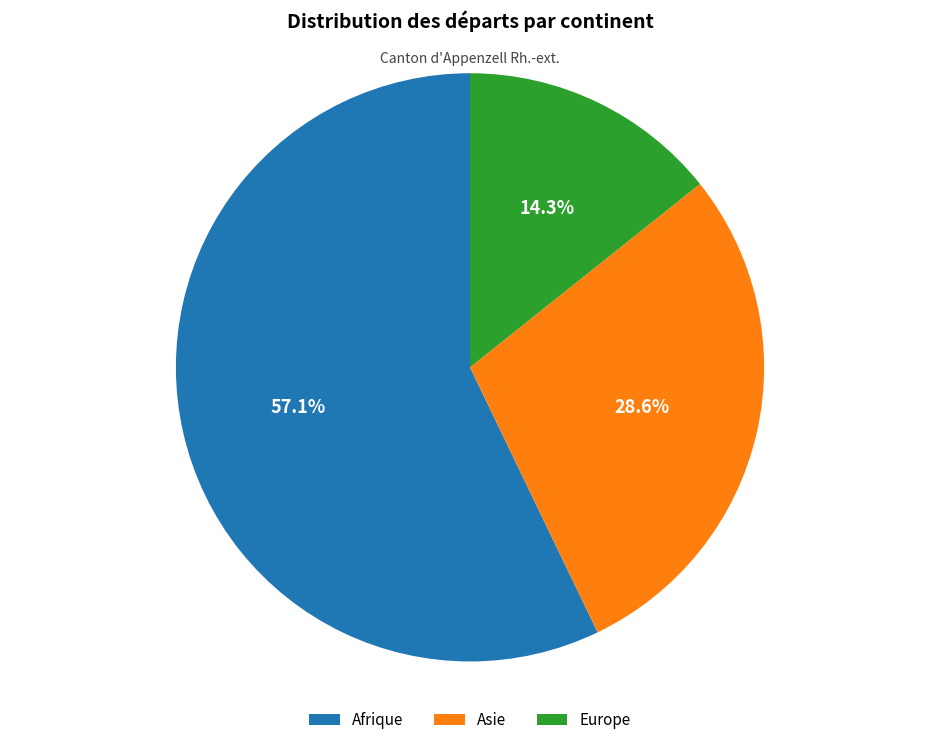

How many slices are in this pie chart?

3